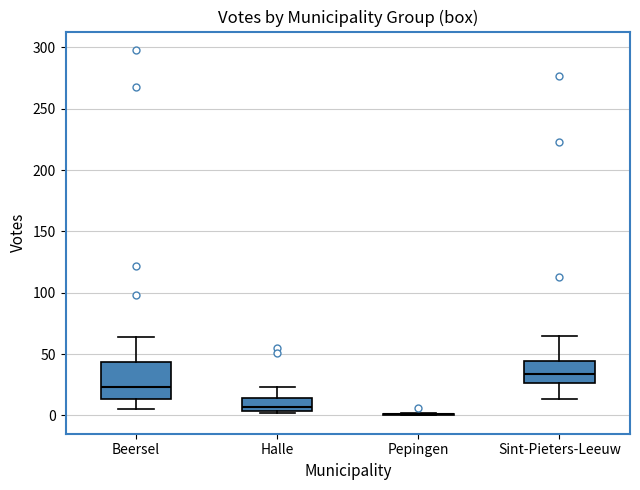

Where does the upper whisker of the box for Beersel end on the y-axis? The values are not printed on the chart, so give them approximately, as read against the axis.

65